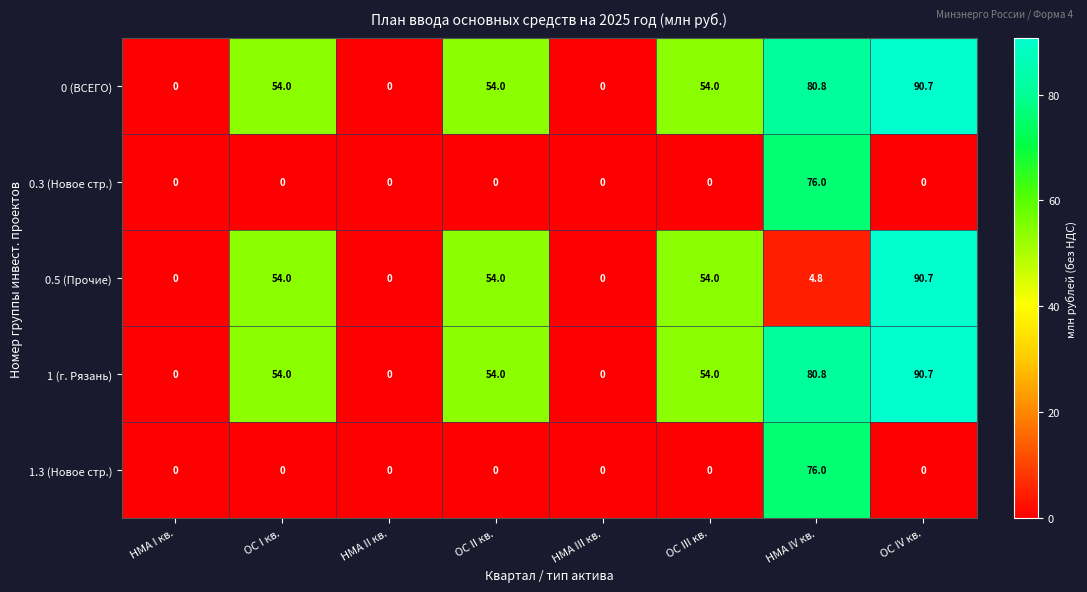

What is the sum of the 0.3 (Новое стр.) values at ОС II кв. and НМА IV кв.?

76.0